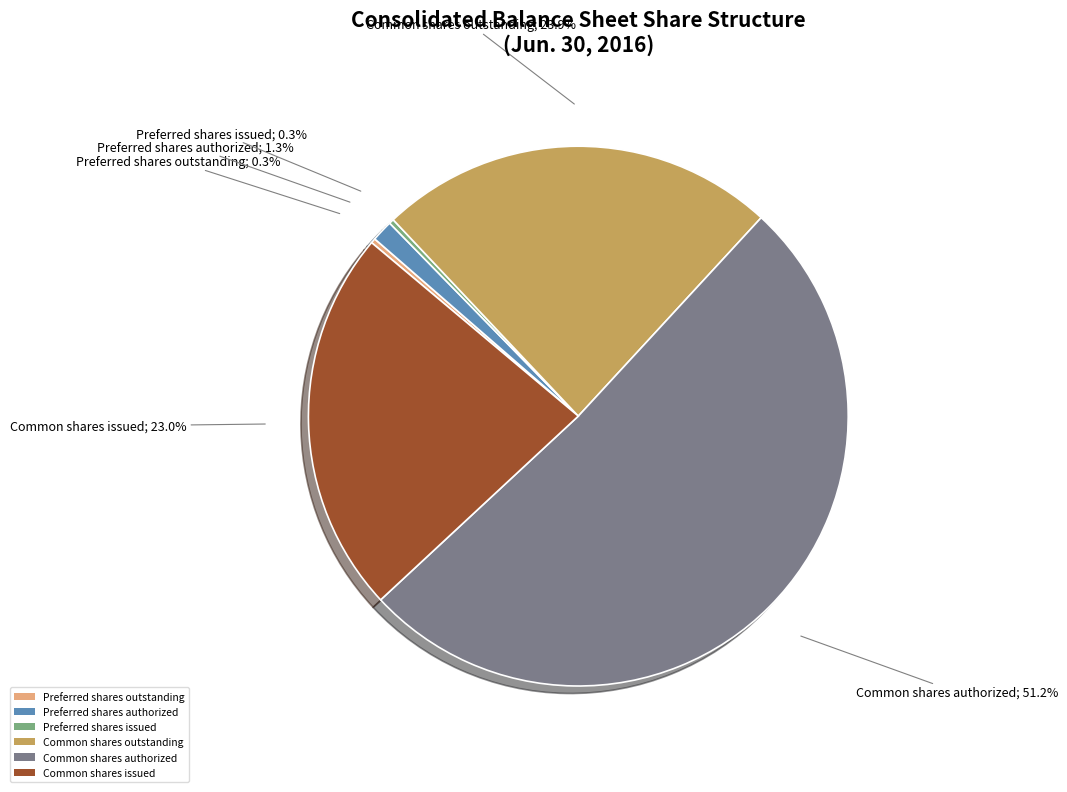

How much of the chart is everything except Common shares outstanding?

76.1%